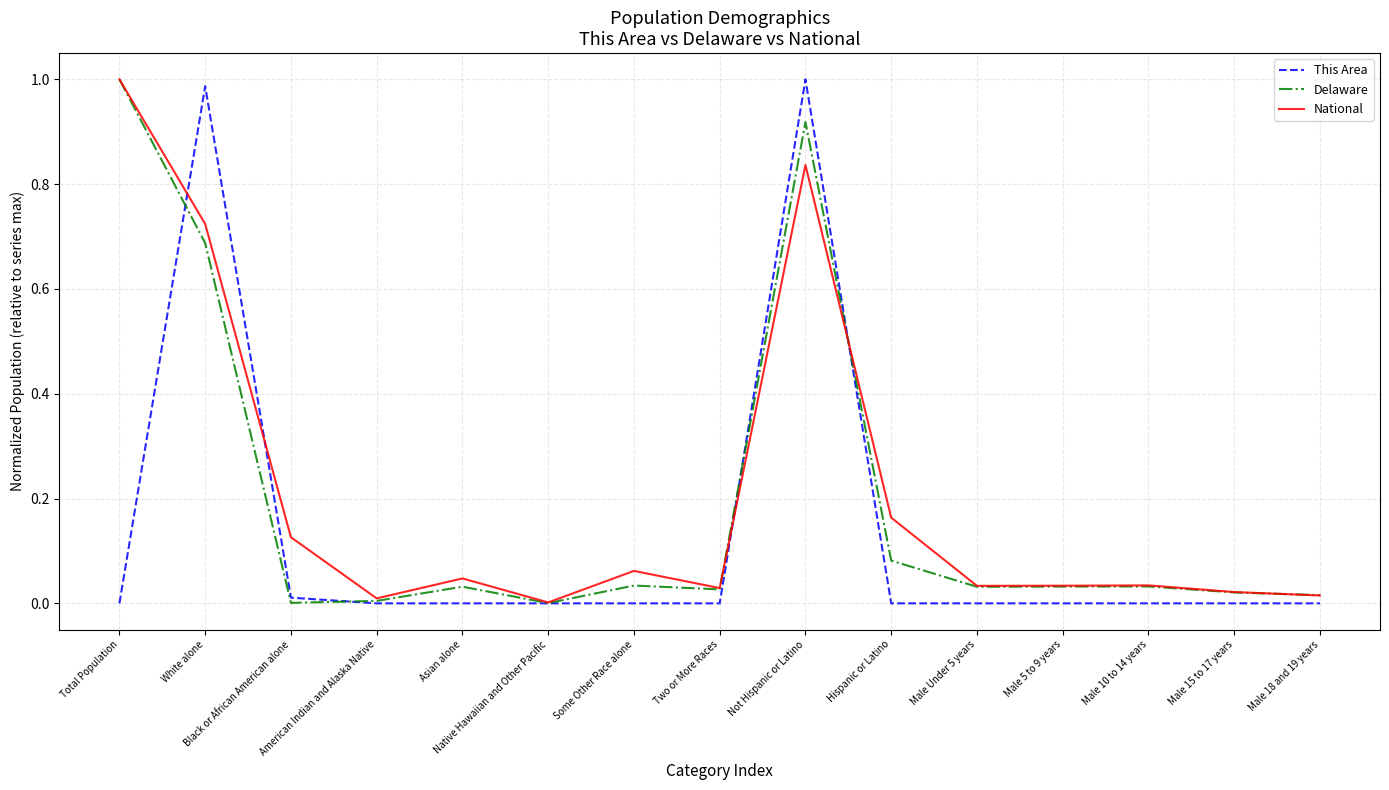

What position from the right is White alone?

14